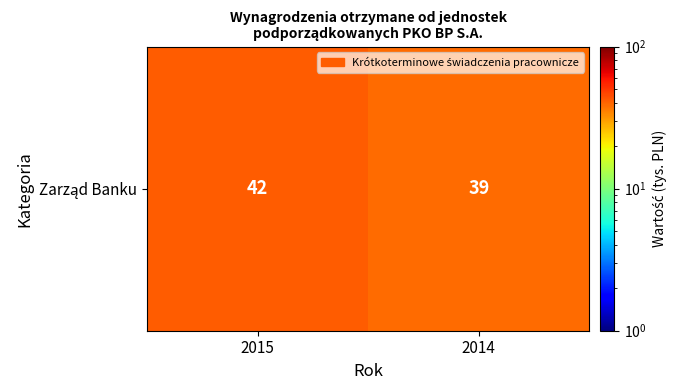

Reading left to right, what are all the values shown in this chart?

2015=42	2014=39